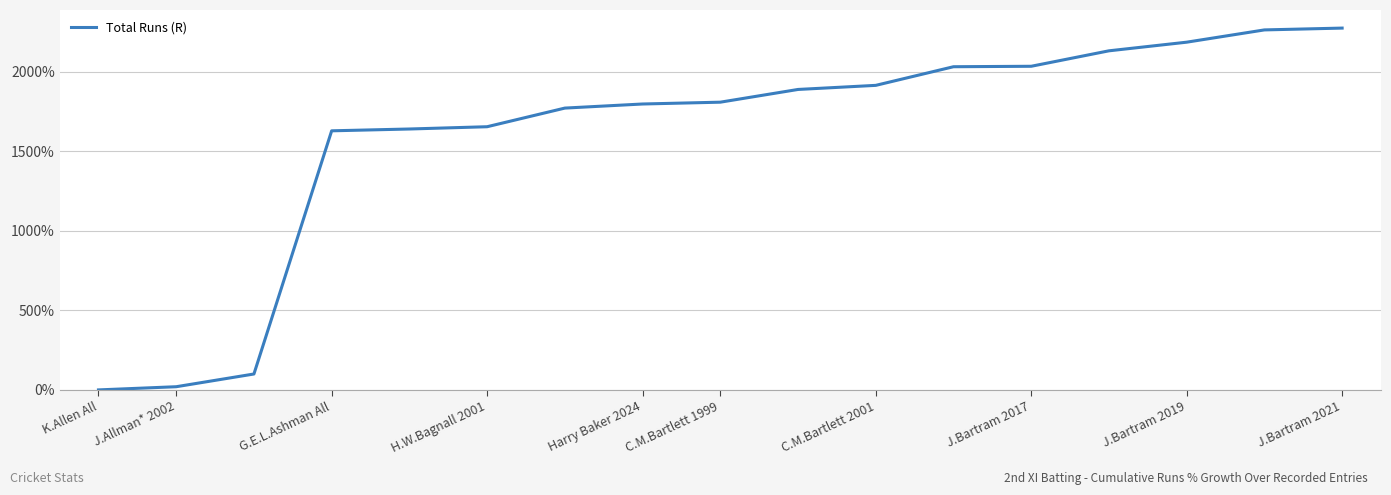

What is the greatest value displayed?

2274.3